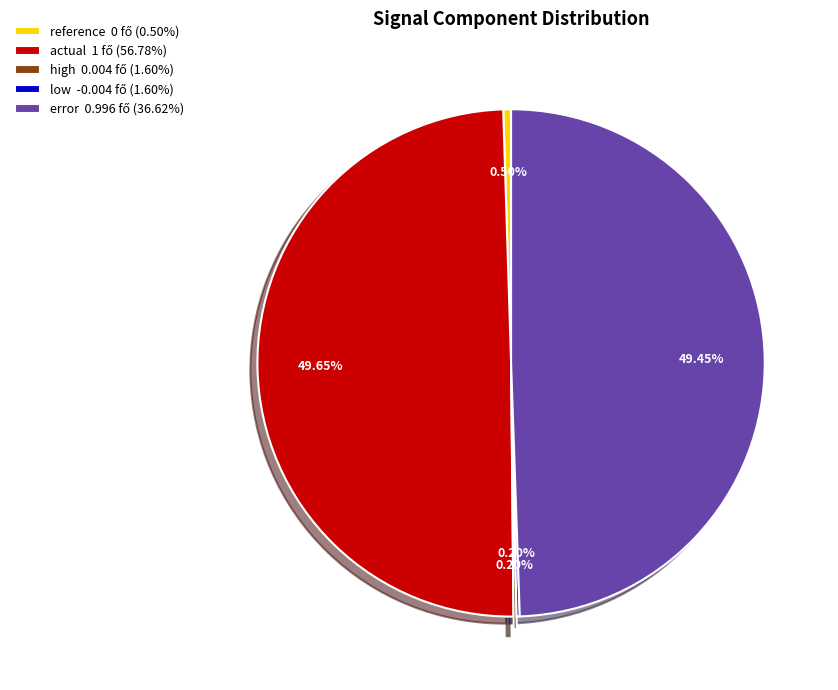

Between actual and low, which is larger?

actual